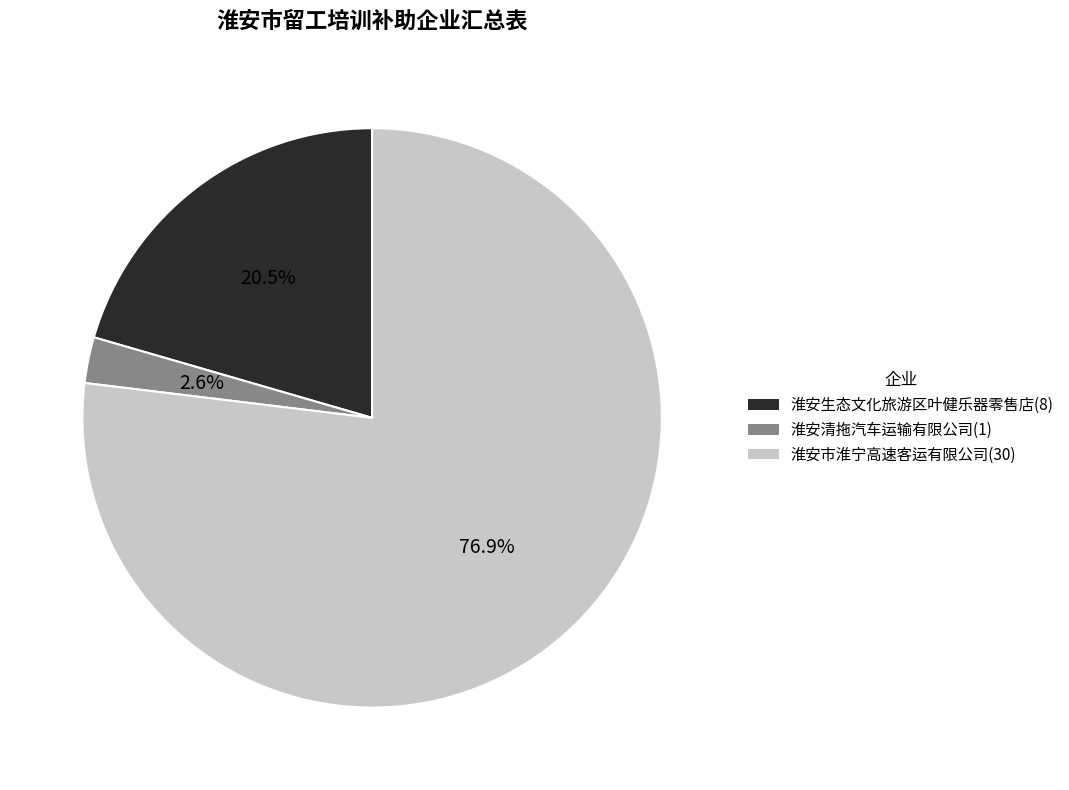

To the nearest percent, what portion does 淮安清拖汽车运输有限公司 represent?

3%